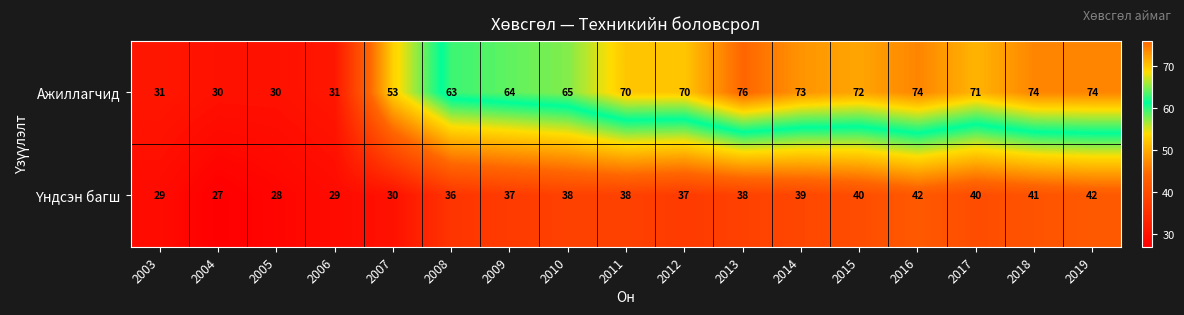

Which series has the largest total across all categories?

Ажиллагчид